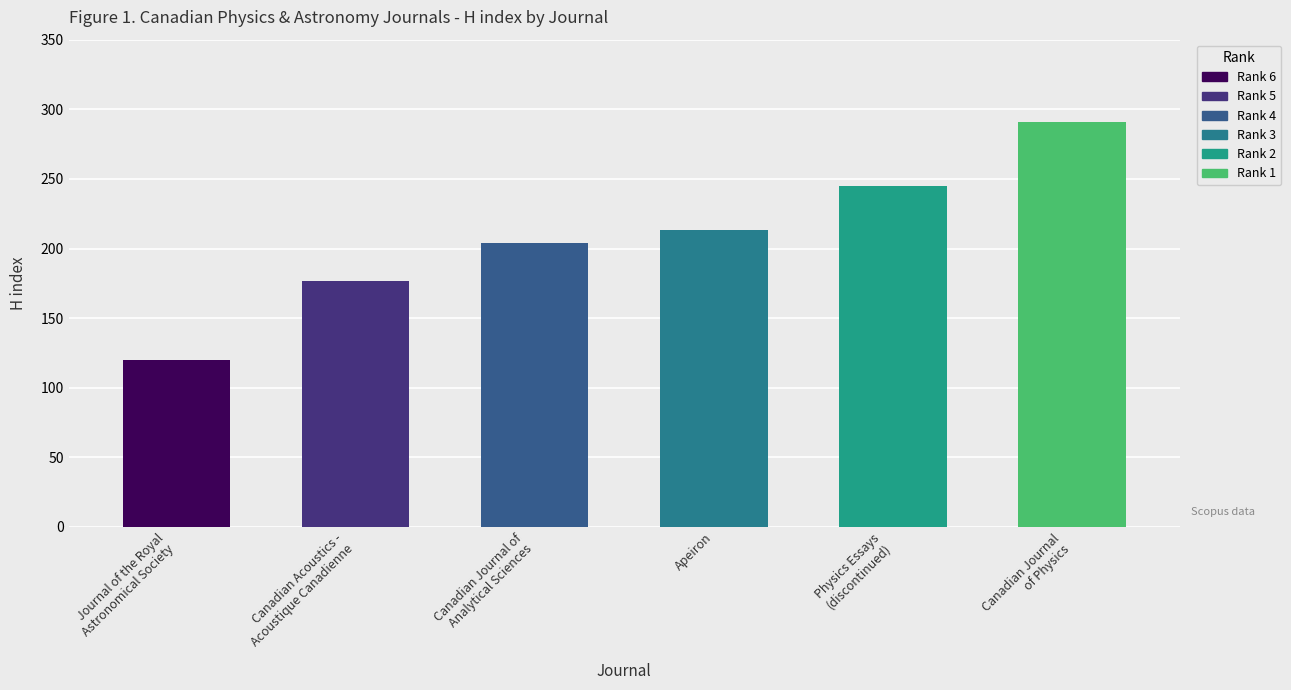

List the series in order of their overall mean, lowest first.

Rank, H index